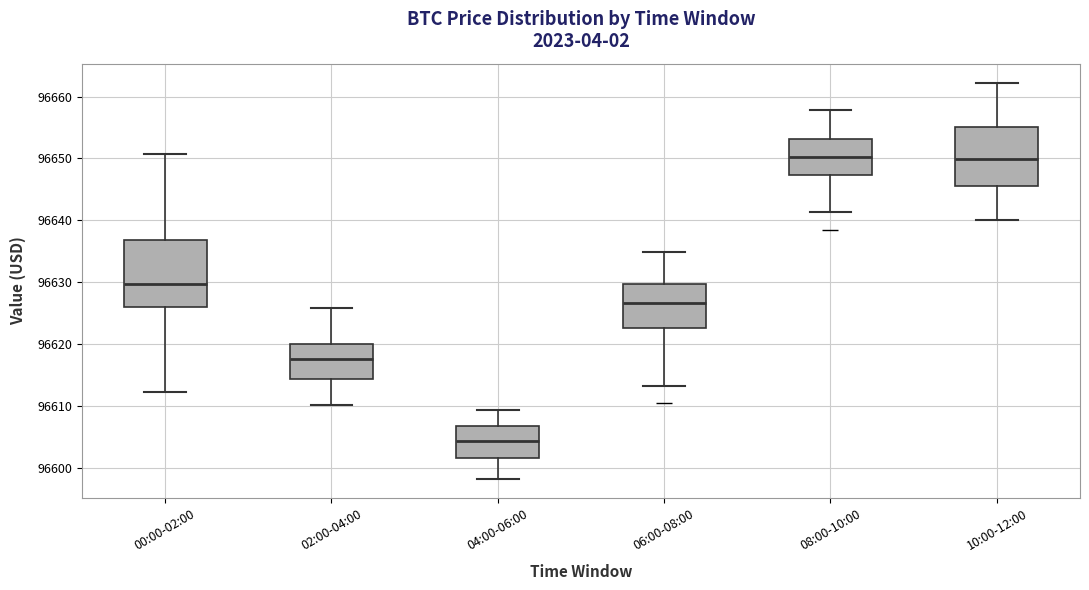

Which box is the tallest, from its lower edge to its upper edge?

00:00-02:00